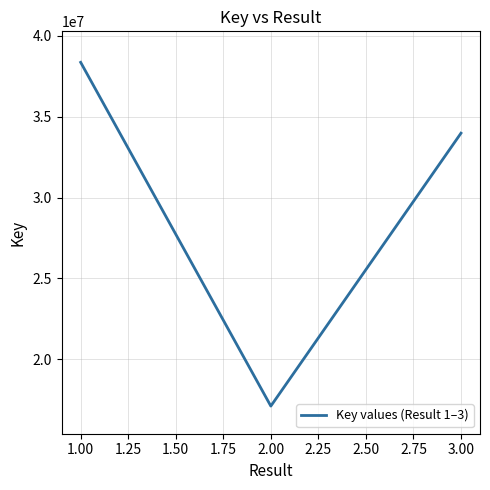

Reading left to right, extract all data points from this chart.

38365693	17099036	33983842